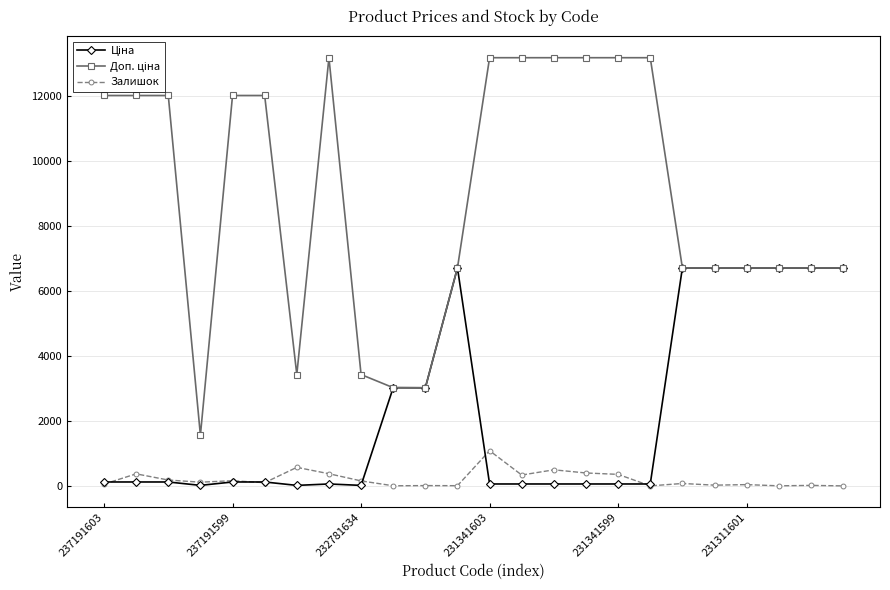

What is the value of the Залишок point at the 23rd from the left?

15.0